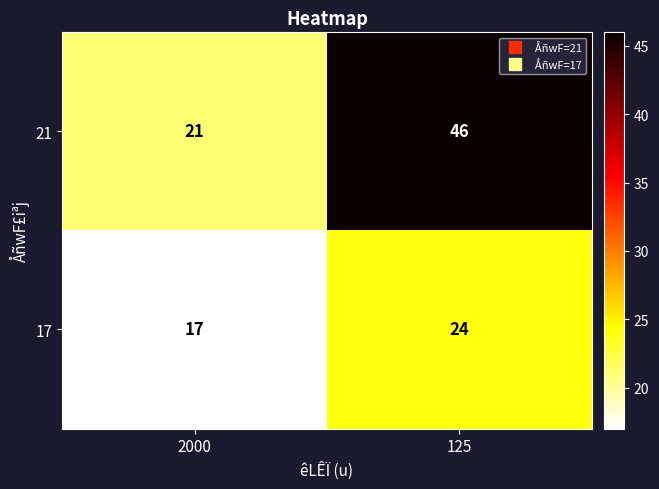

Is the value of 21 at 2000 greater than the value of 17 at 125?

No